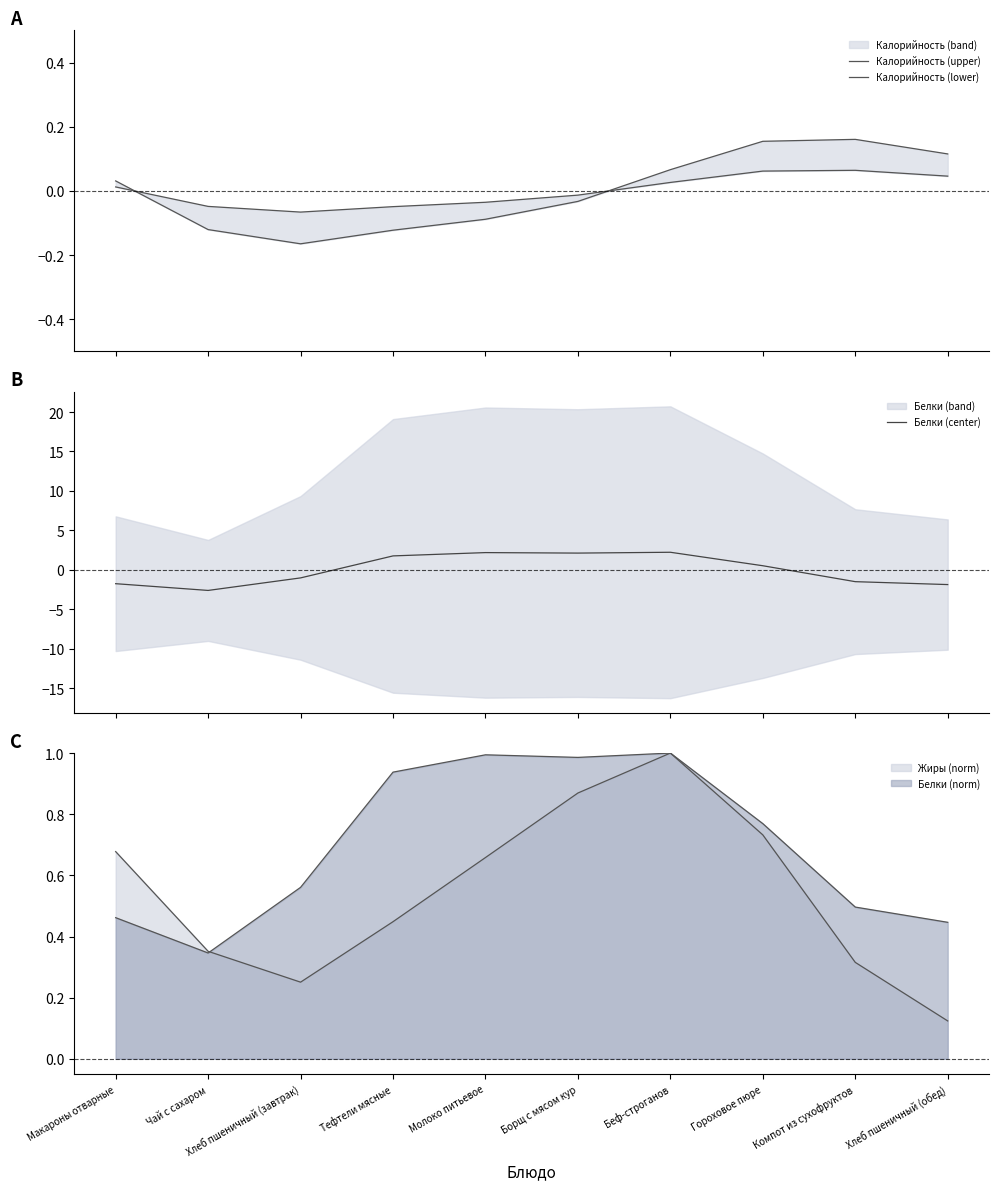

What is the total value across all series at Хлеб пшеничный (завтрак)?

-1.3